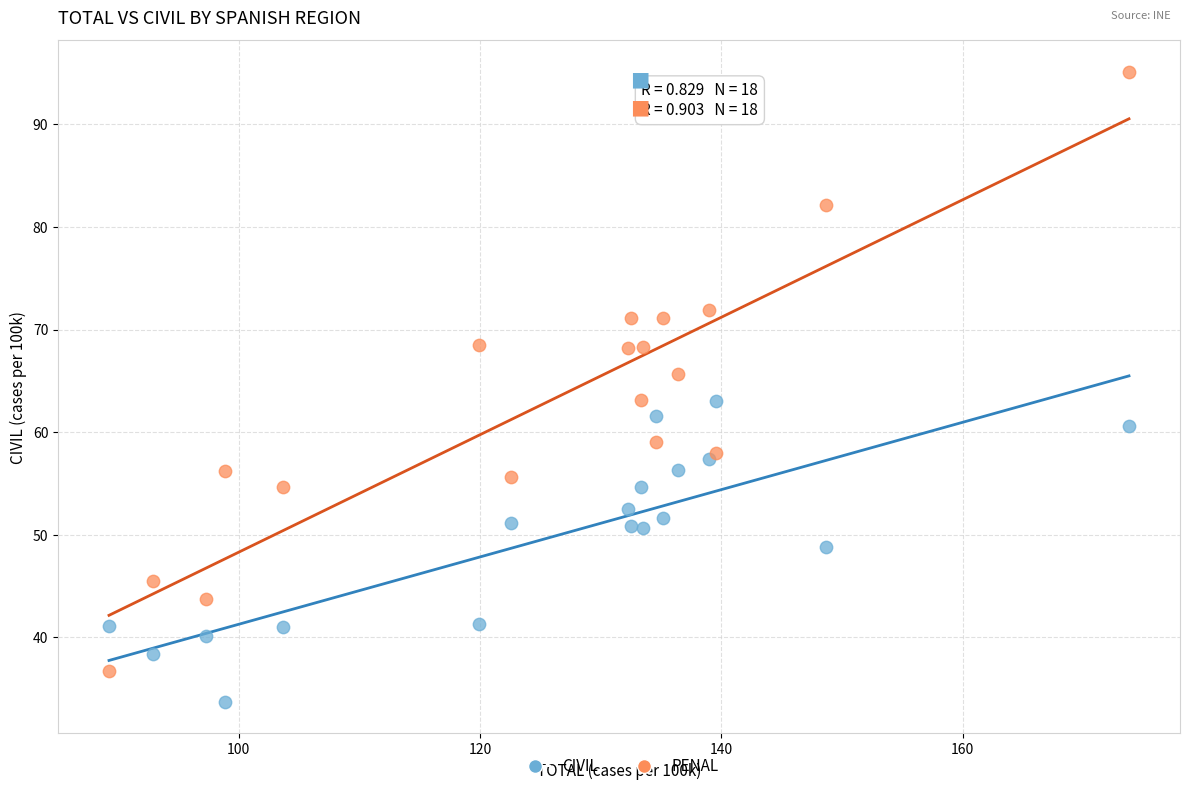

In the CIVIL series, what Y value is closest to 48?

48.8